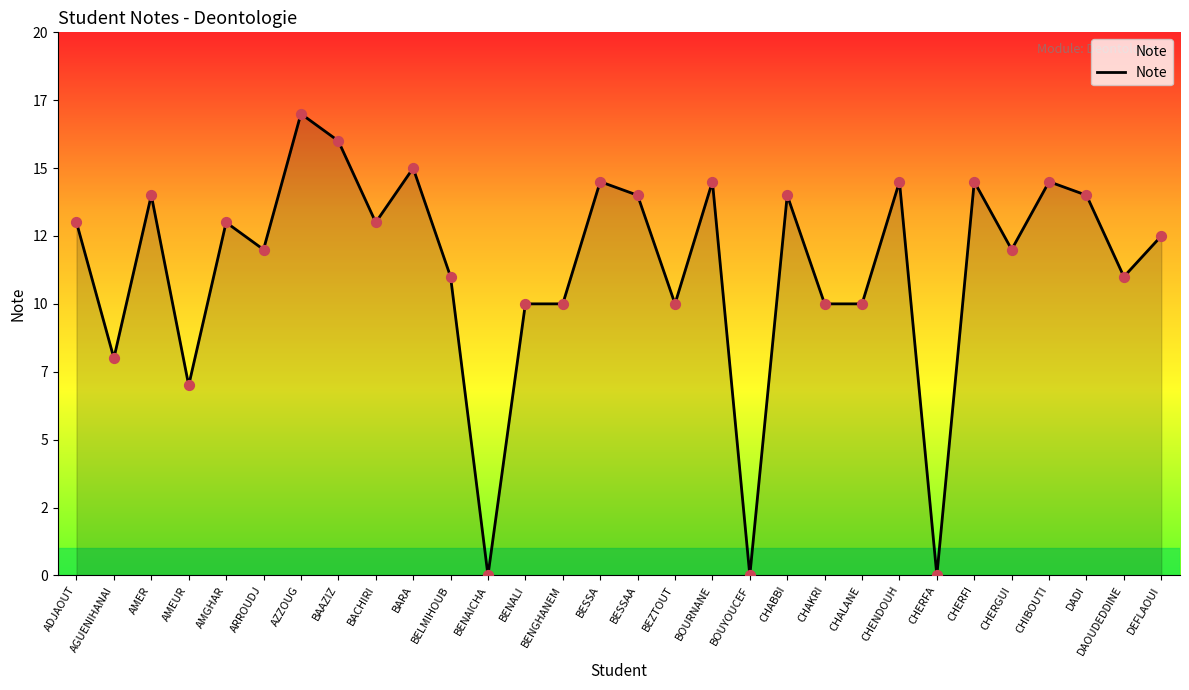

Approximately how many times larger is the value at CHIBOUTI compared to BAAZIZ?

0.9